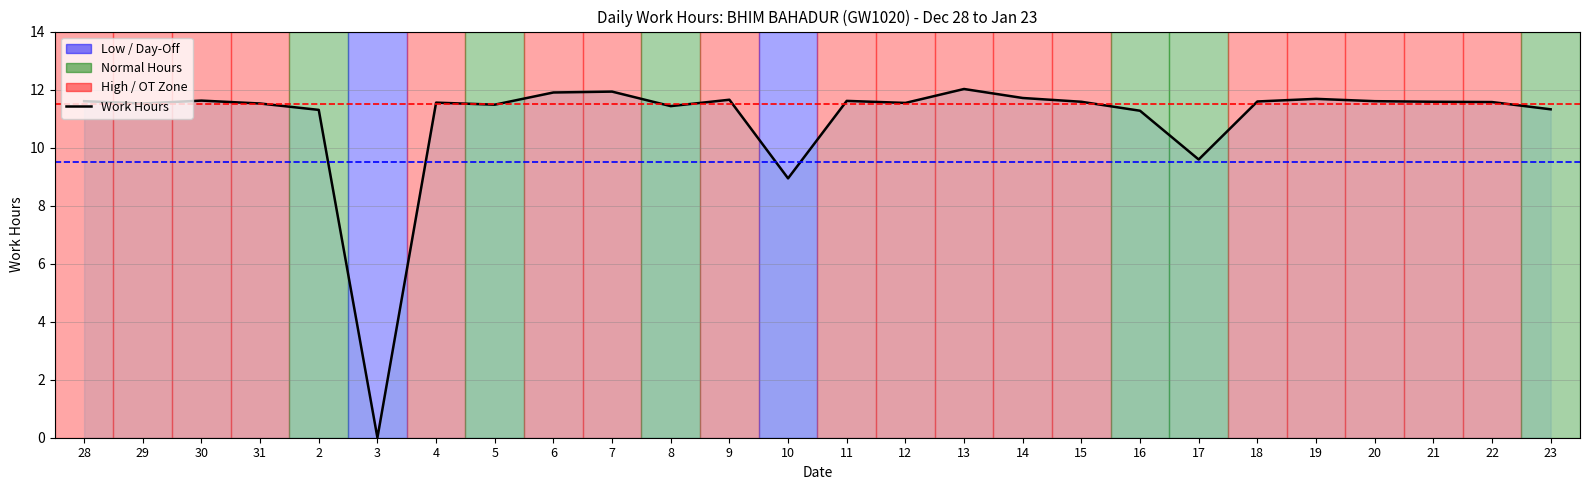

What is the greatest value displayed?

12.0